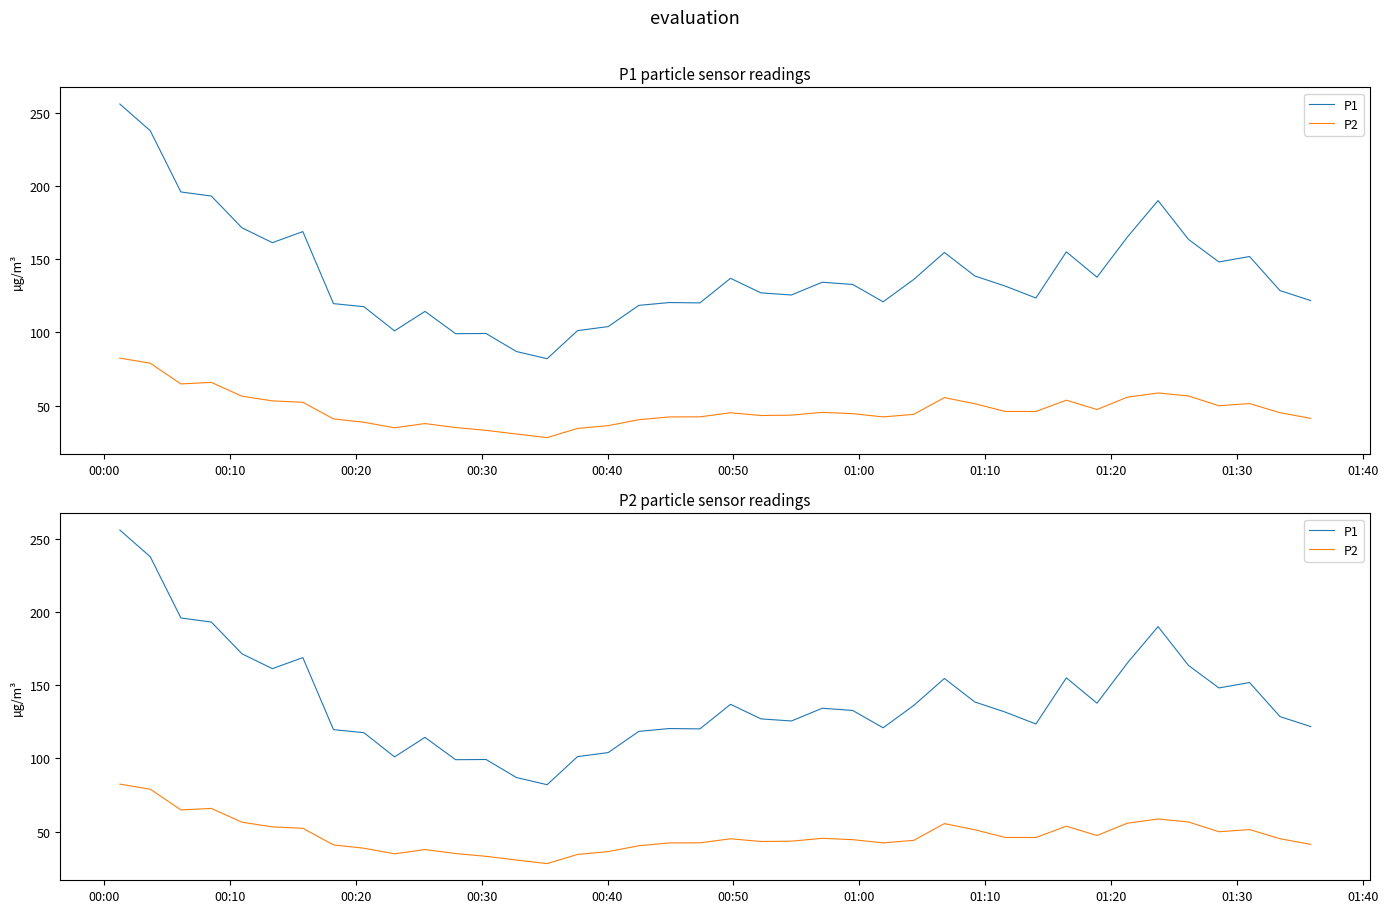

What is the average value of the P2 series?

47.4